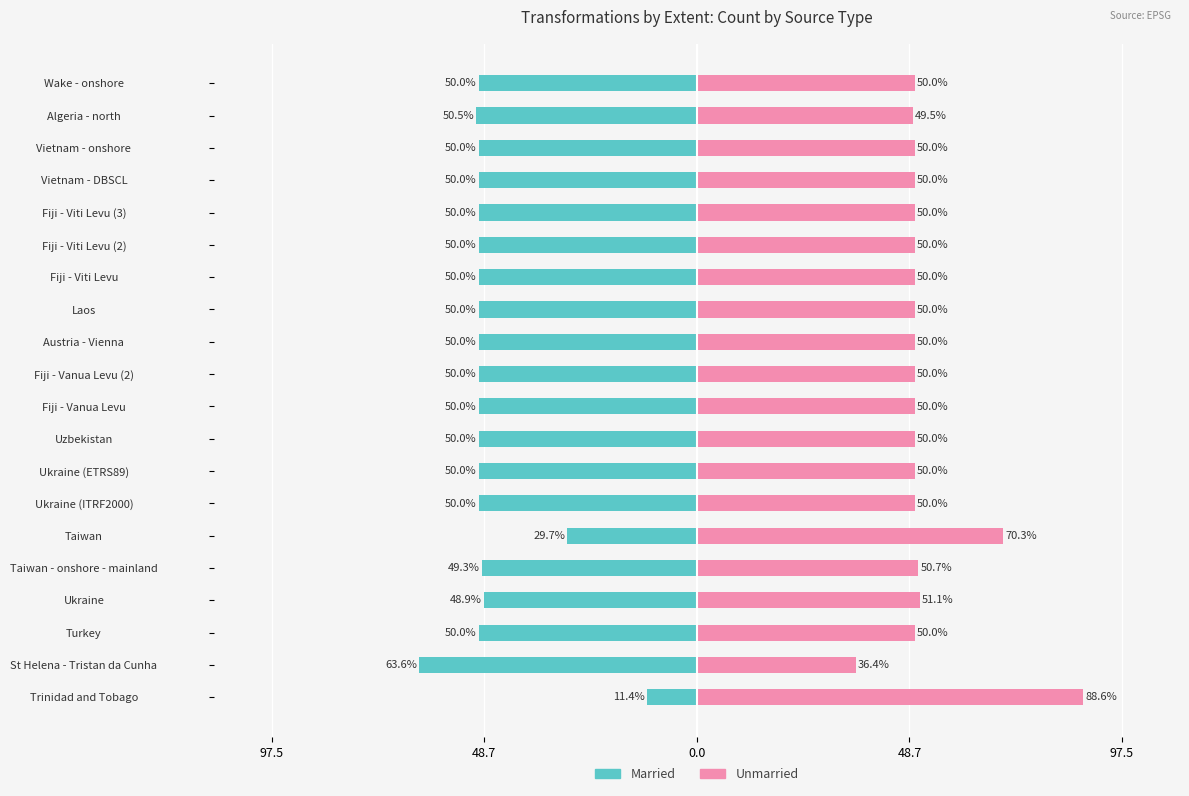

Reading left to right, extract all data points from this chart.

Married: -11.4	-63.6	-50.0	-48.9	-49.3	-29.7	-50.0	-50.0	-50.0	-50.0	-50.0	-50.0	-50.0	-50.0	-50.0	-50.0	-50.0	-50.0	-50.5	-50.0
Unmarried: 88.6	36.4	50.0	51.1	50.7	70.3	50.0	50.0	50.0	50.0	50.0	50.0	50.0	50.0	50.0	50.0	50.0	50.0	49.5	50.0